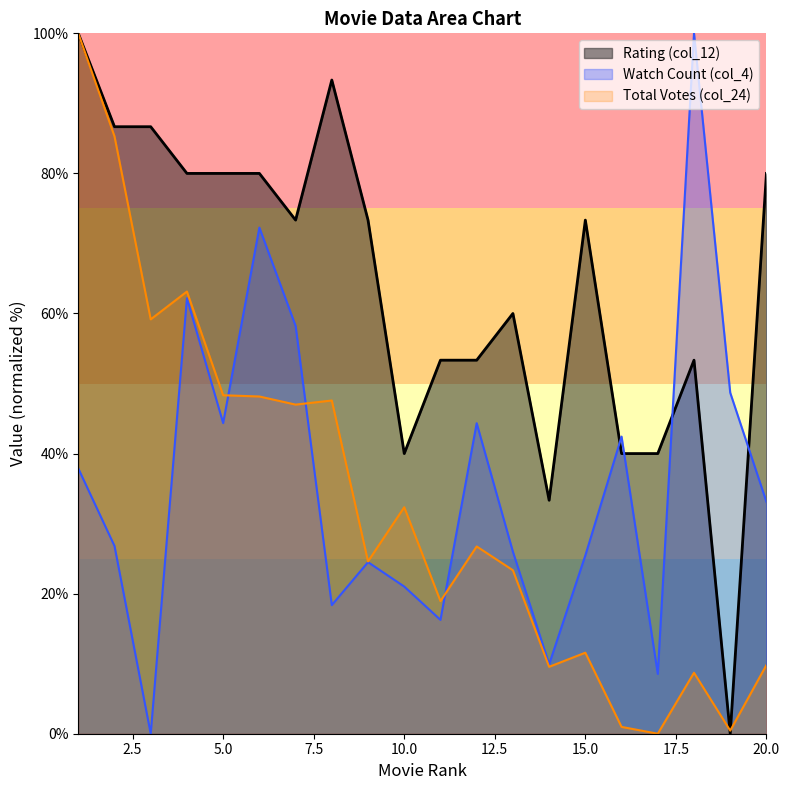

True or false: col_12 and col_24 cross at least once.

True